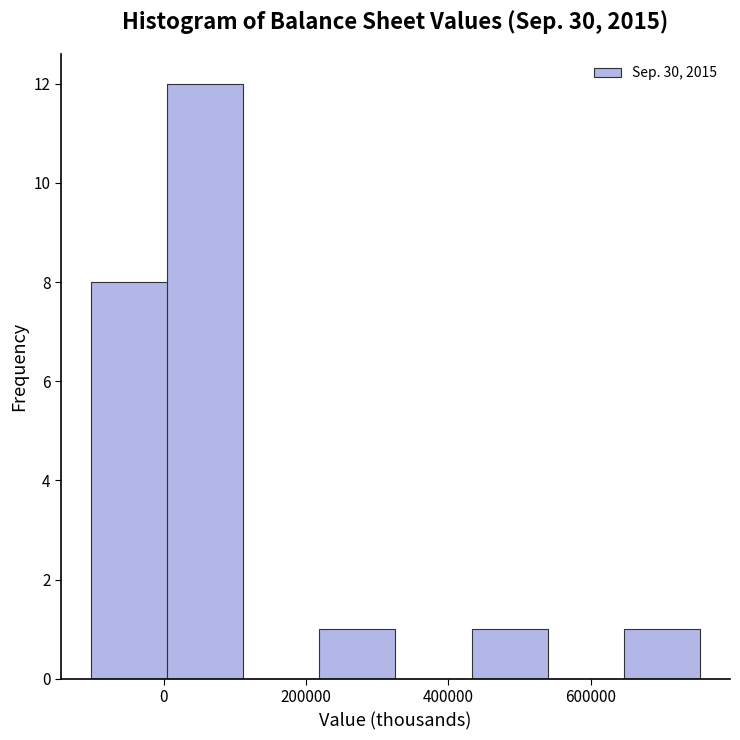

What is the height of the bar covering 640000 to 760000 on the x-axis? Neither the bar edges nor the heights are printed on the chart, so give them approximately, as read against the axes.

1